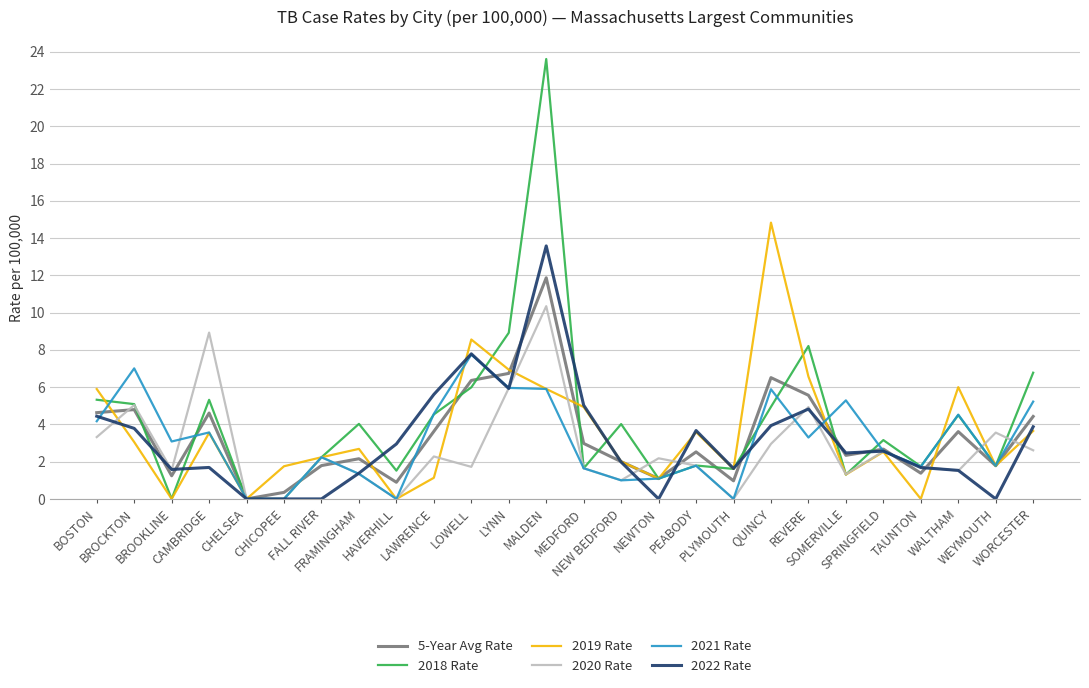

Rank the series by their maximum value, from highest to lowest.

2018 Rate, 2019 Rate, 2022 Rate, 5-Year Avg Rate, 2020 Rate, 2021 Rate